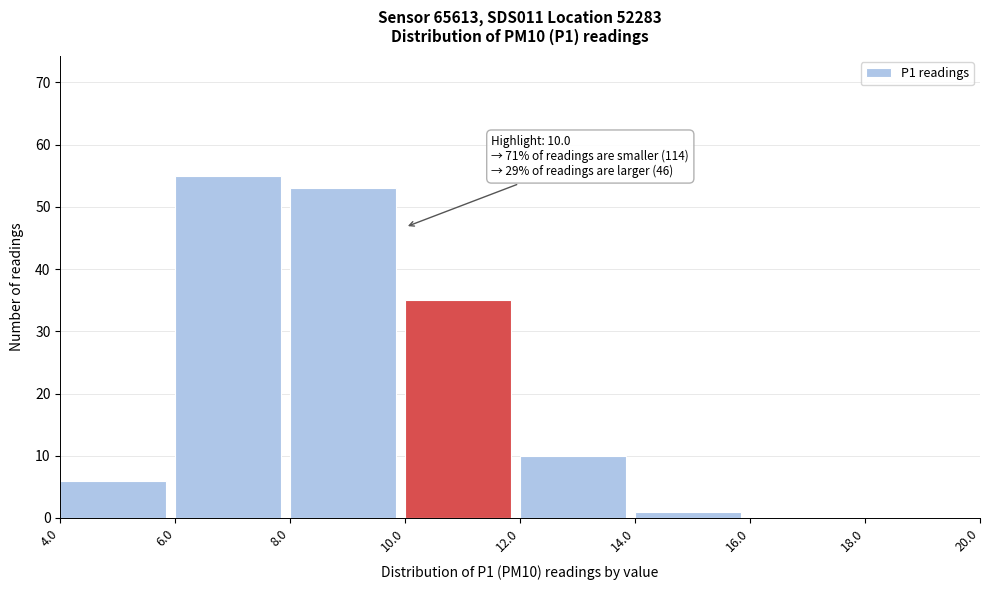

Which range on the x-axis has the tallest bar?

6.0 to 8.0